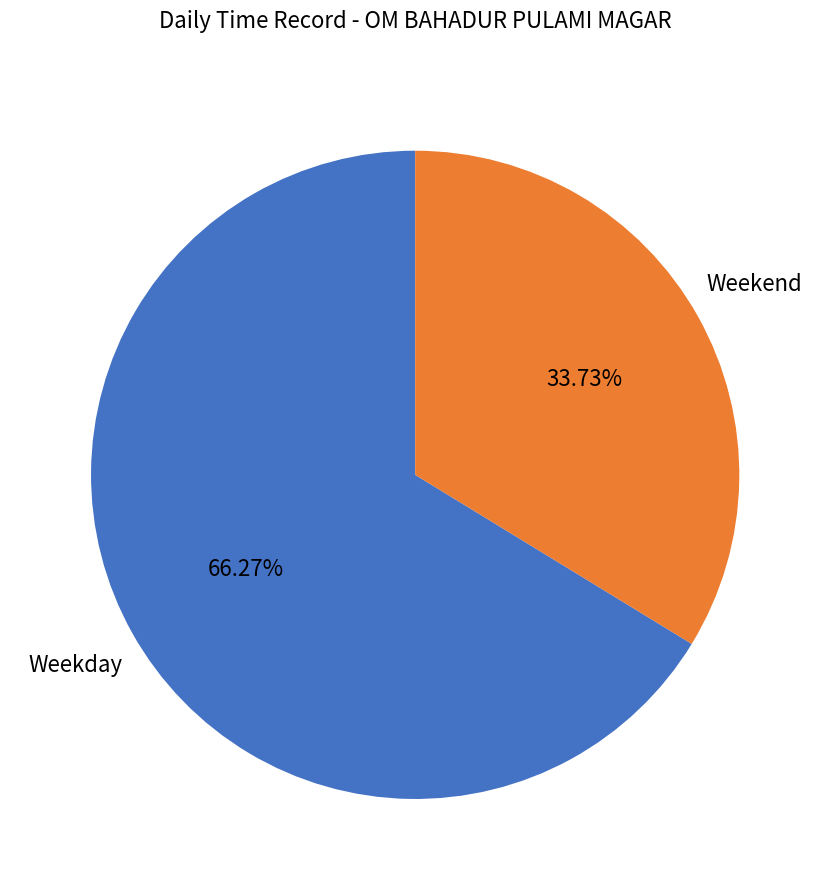

How many slices are in this pie chart?

2